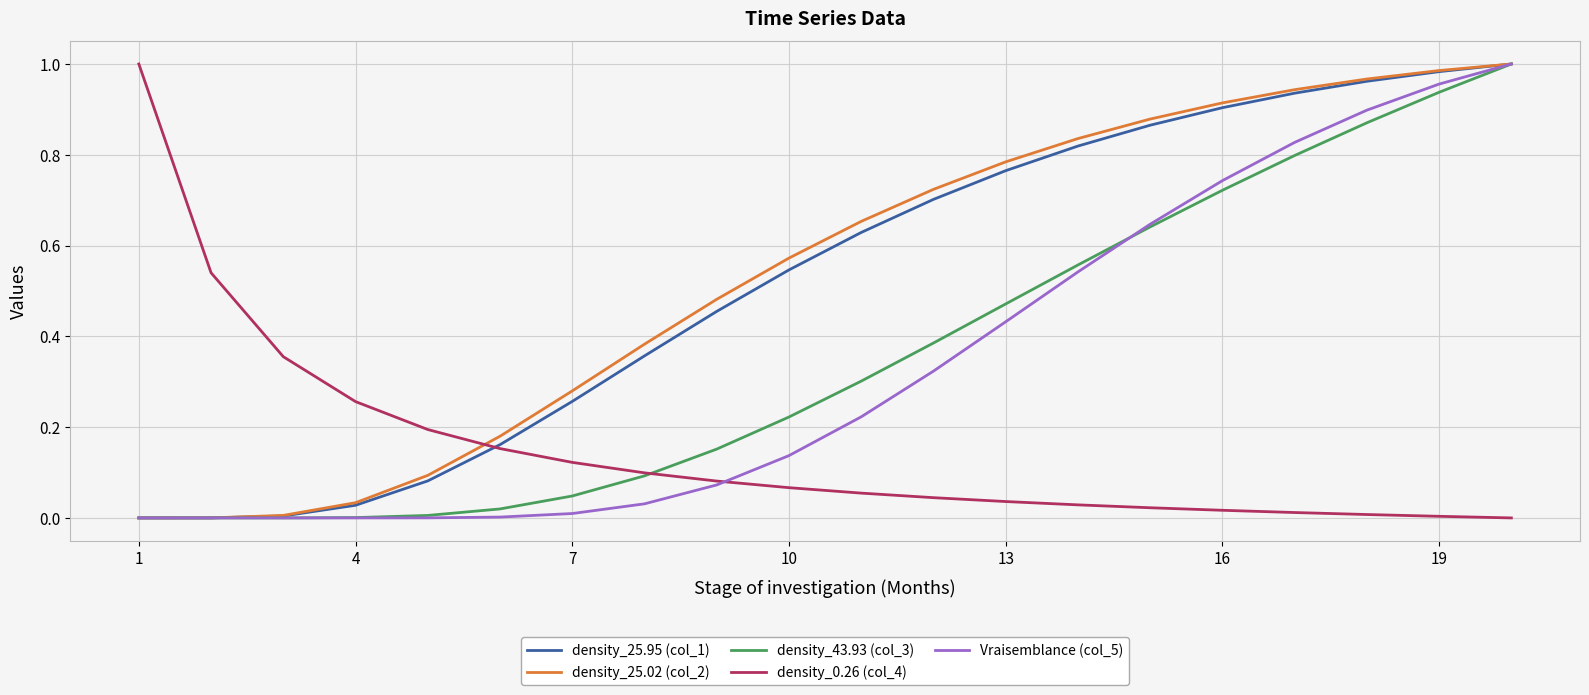

The density_0.26 (col_4) series shows 0.0 at 7. True or false?

False